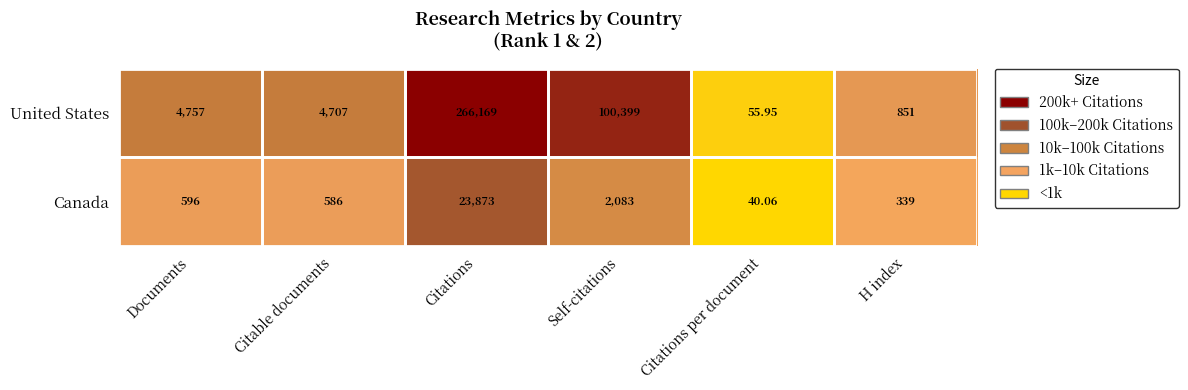

Which series changed the most between Citations and Self-citations?

United States